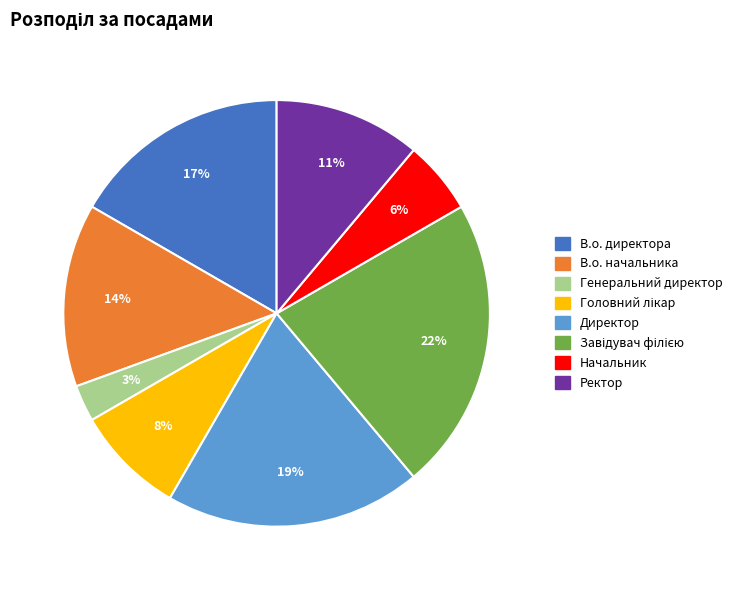

The Начальник slice represents 17% of the pie. True or false?

False